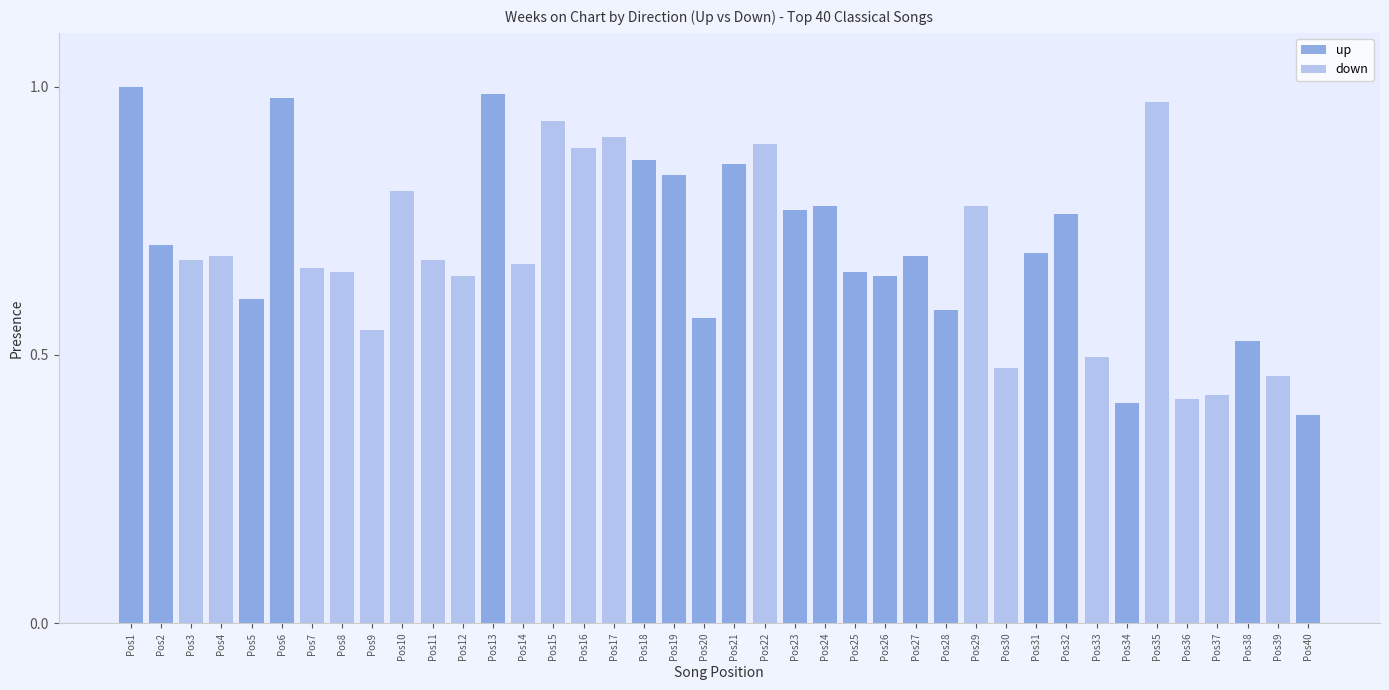

What is the value of the up bar at the 1st from the left?

1.0